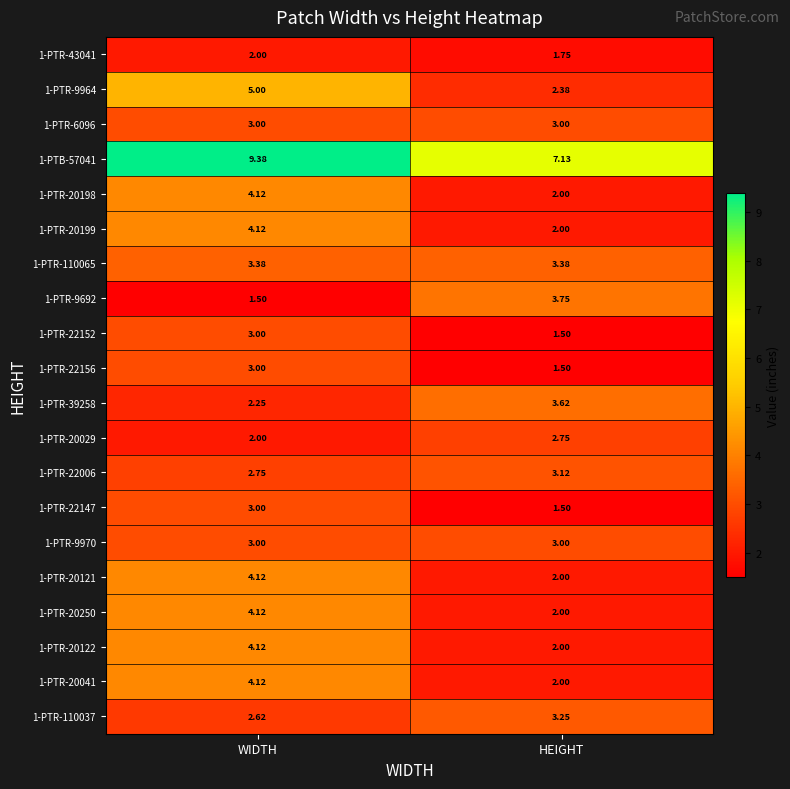

At which category is the sum across all series the highest?

WIDTH